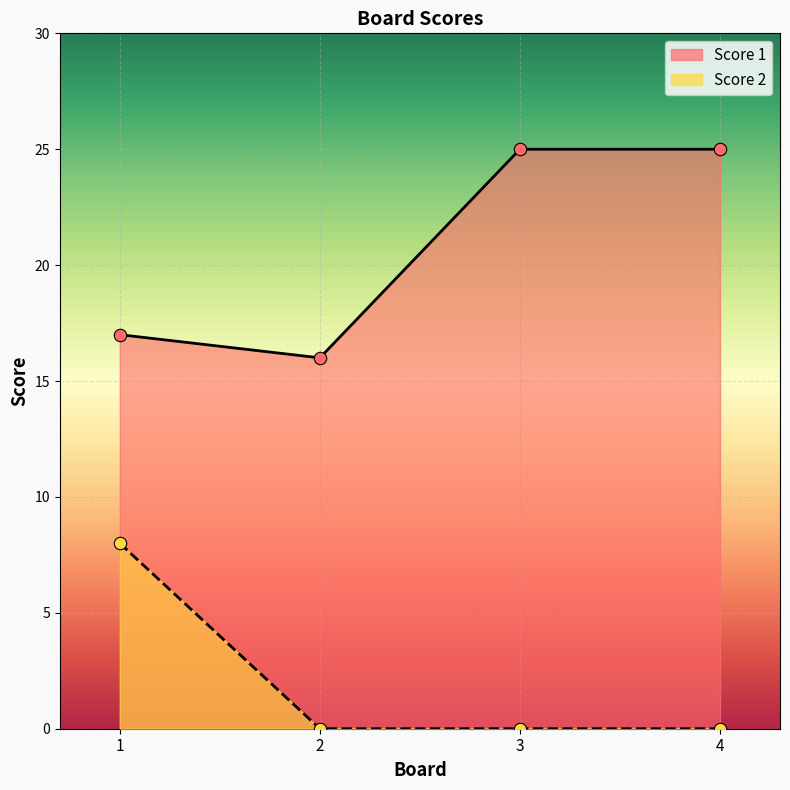

At how many categories does at least one series exceed 9?

4